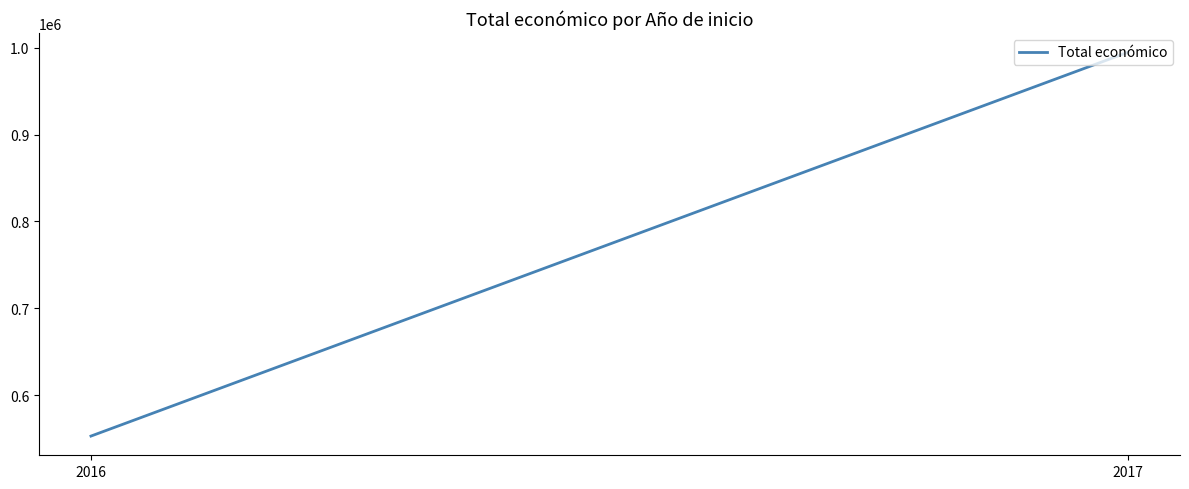

Reading left to right, list all the values displayed in this chart.

2016=552823	2017=994973